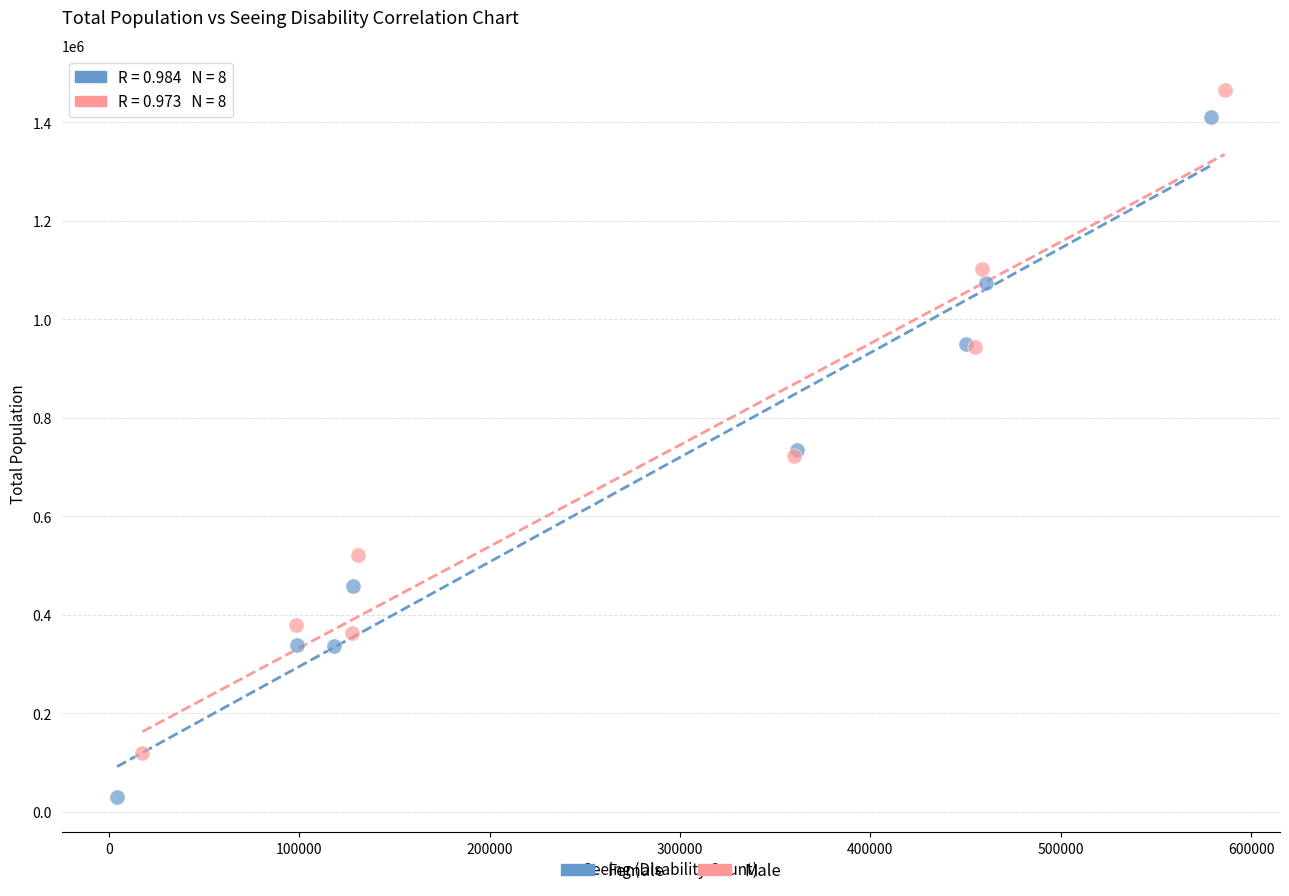

Which series has the largest Y range (max minus min)?

Female